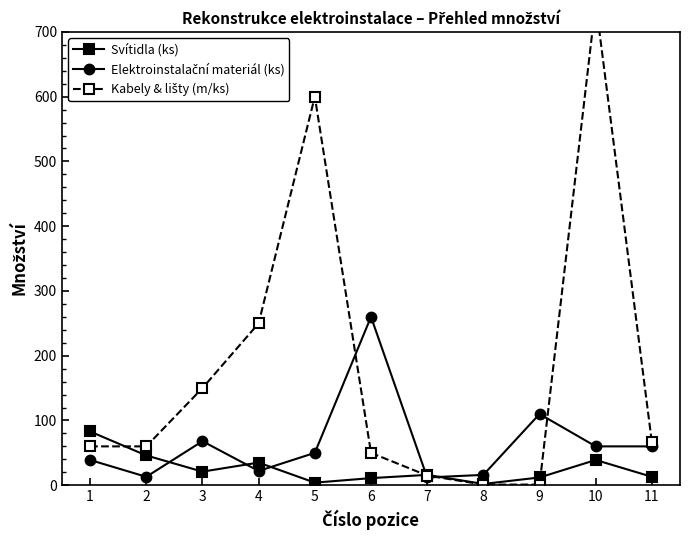

Which series has the largest total across all categories?

Kabely & lišty (m/ks)